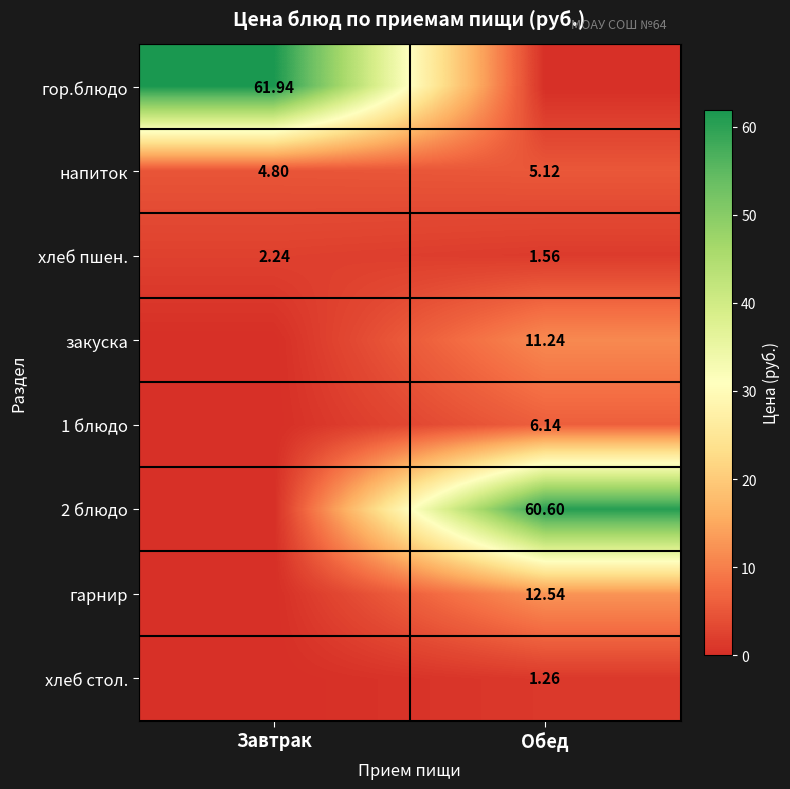

Where does the напиток series first go above 5?

Обед